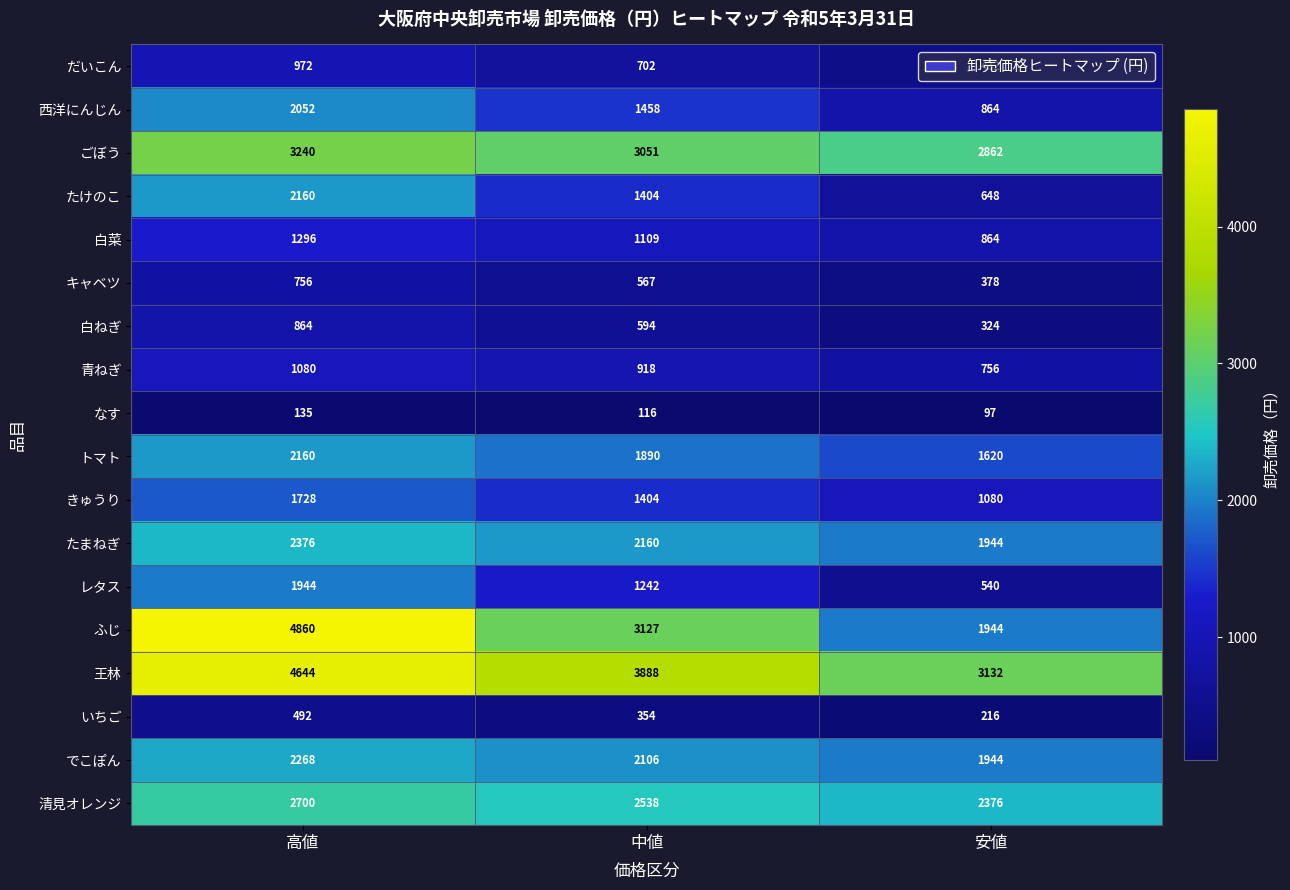

What is the difference between the highest and lowest values at 中値?

3772